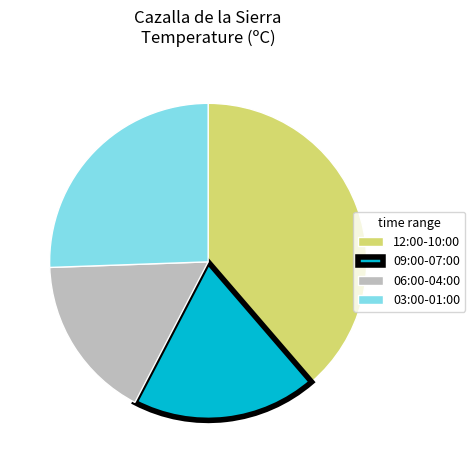

The 09:00-07:00 slice represents 19% of the pie. True or false?

True